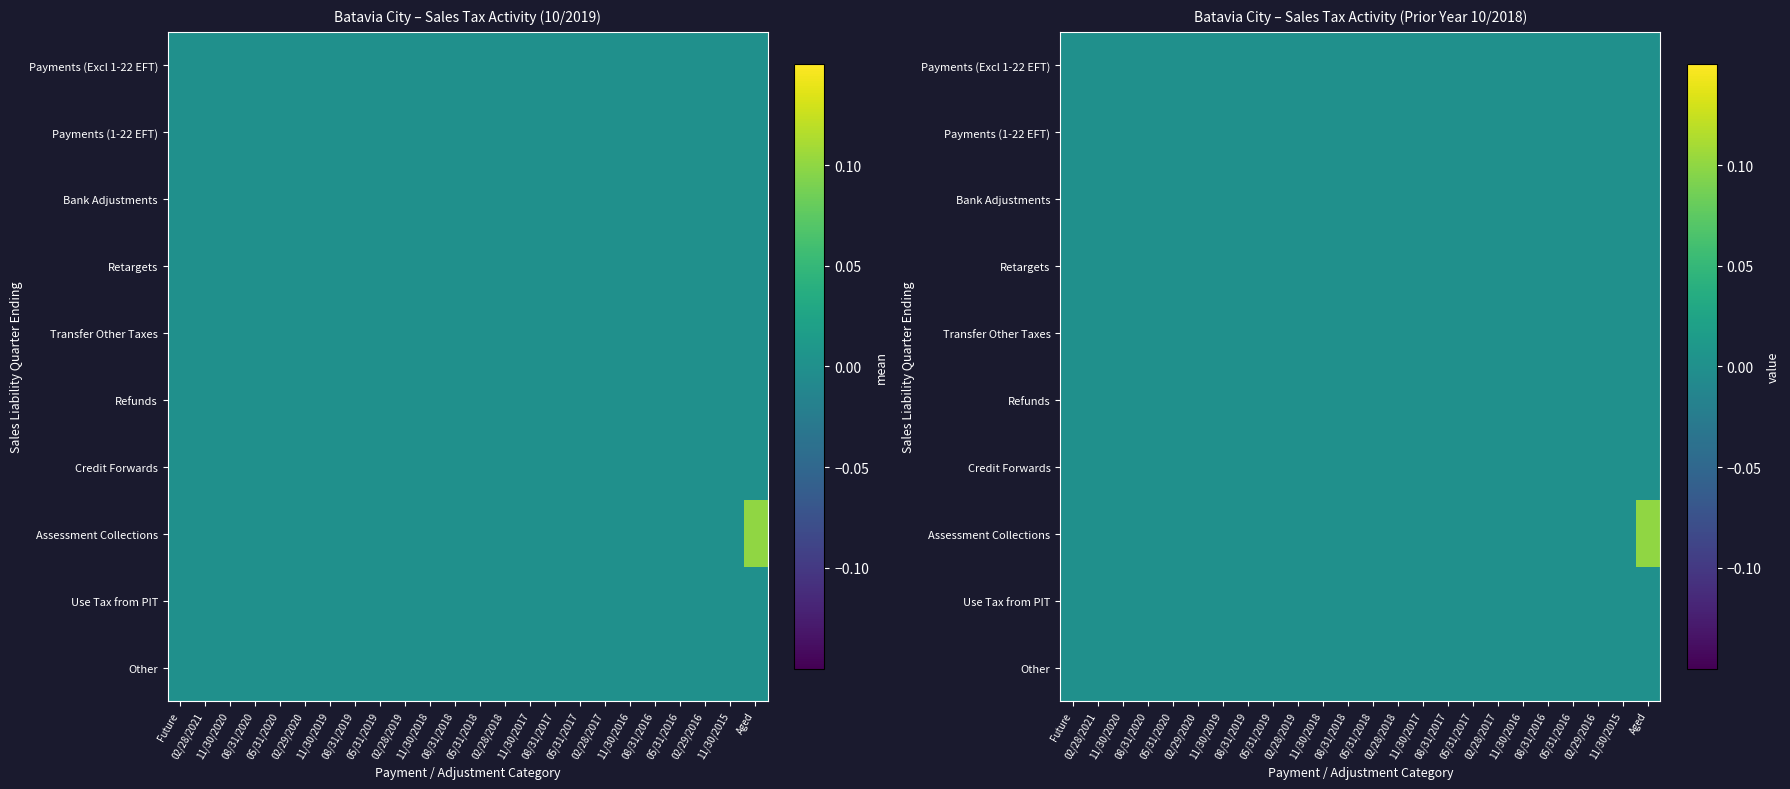

Is it true that Payments (Excl 1-22 EFT) equals 0.0 at 05/31/2018?

True